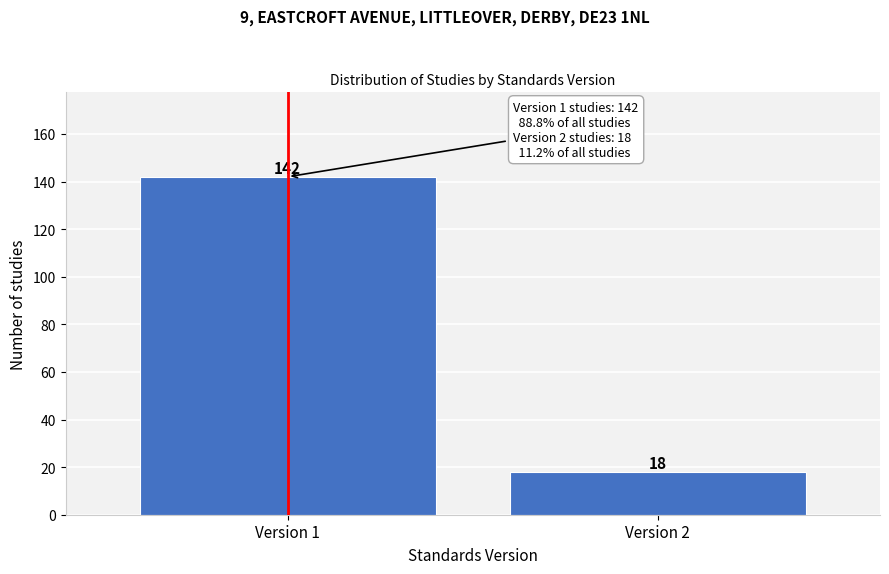

Reading left to right, what are all the values shown in this chart?

Version 1=142	Version 2=18